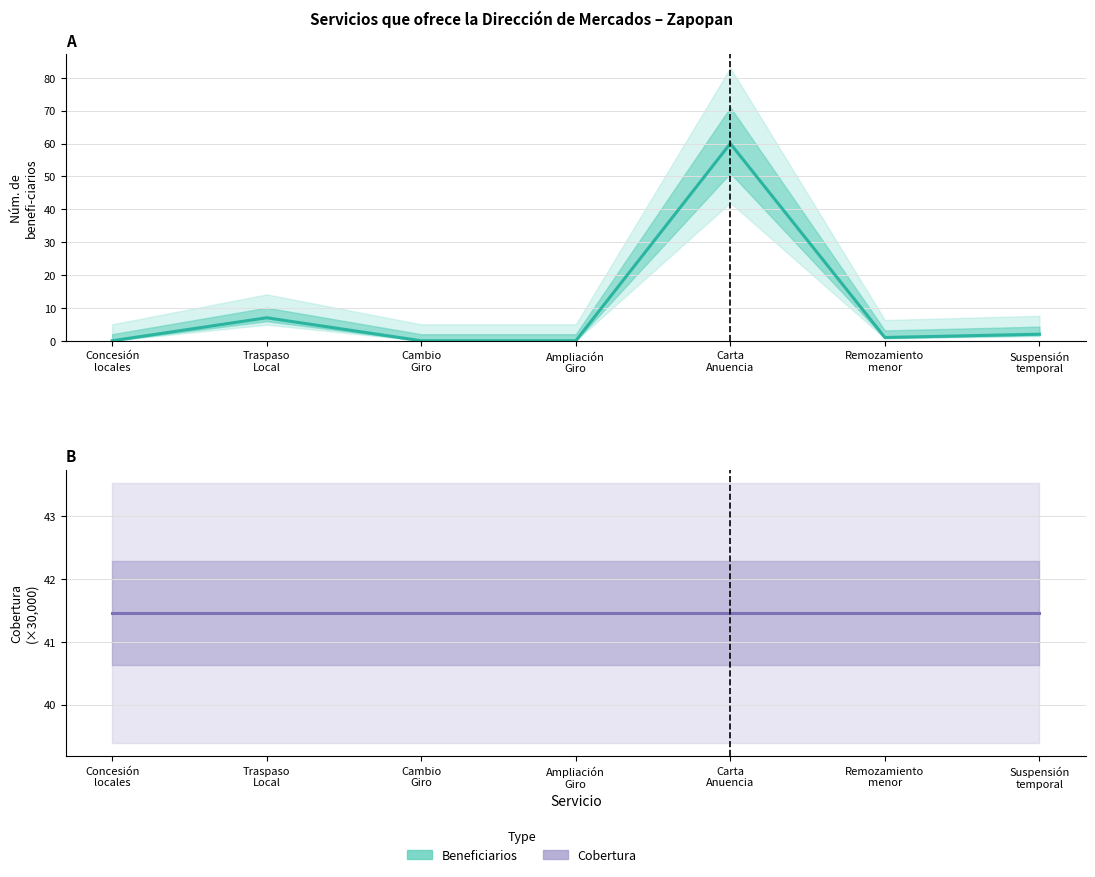

What position from the left is Traspaso
Local?

2